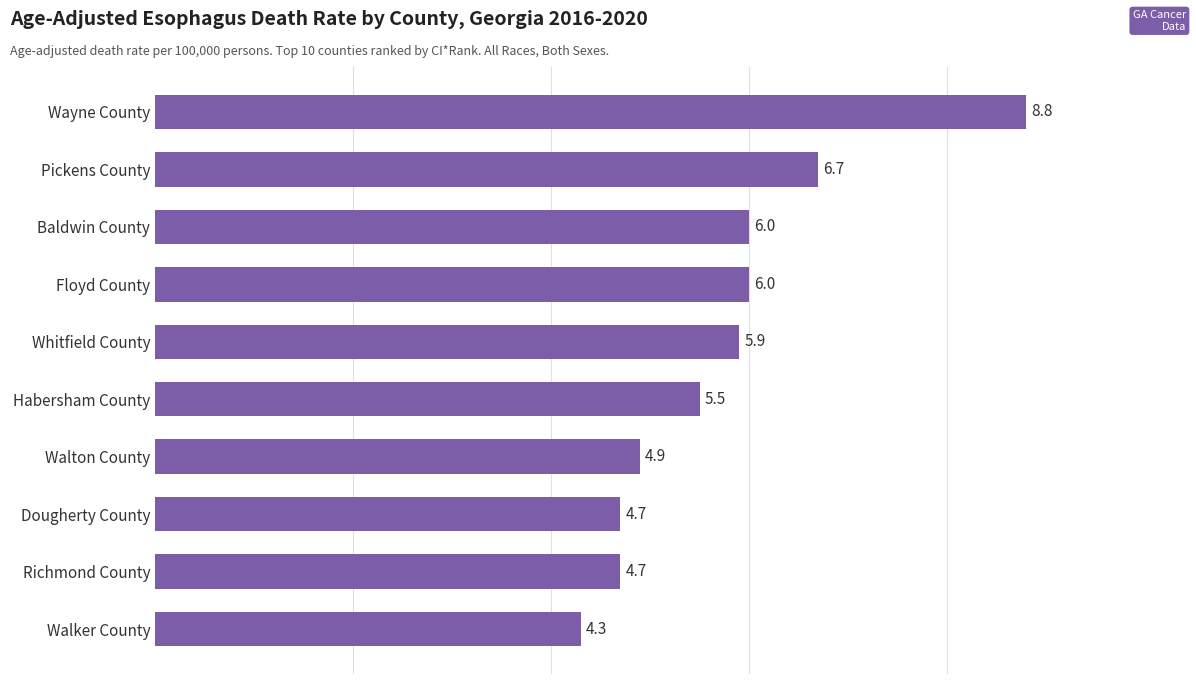

How many bars are there in total?

10